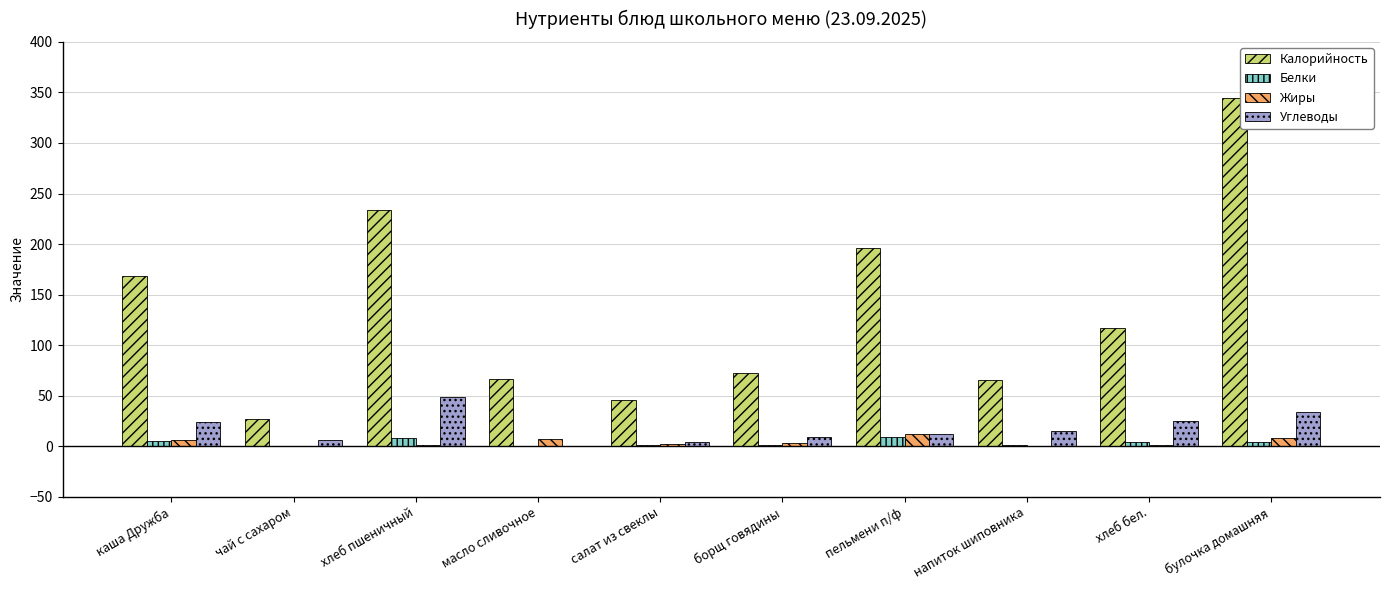

Which series has the widest spread of values?

Калорийность